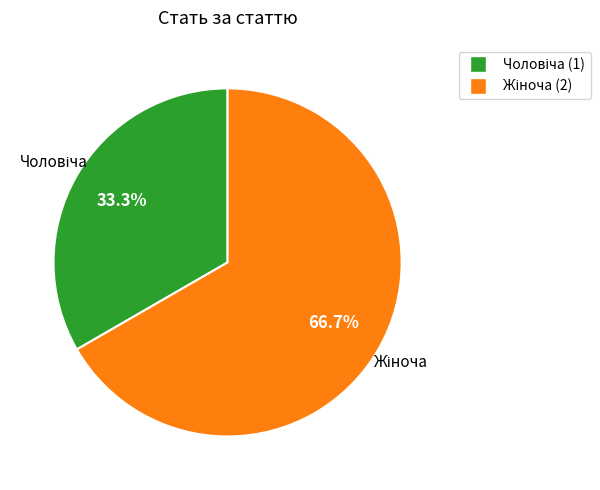

Is there any slice that represents more than half of the pie?

Yes